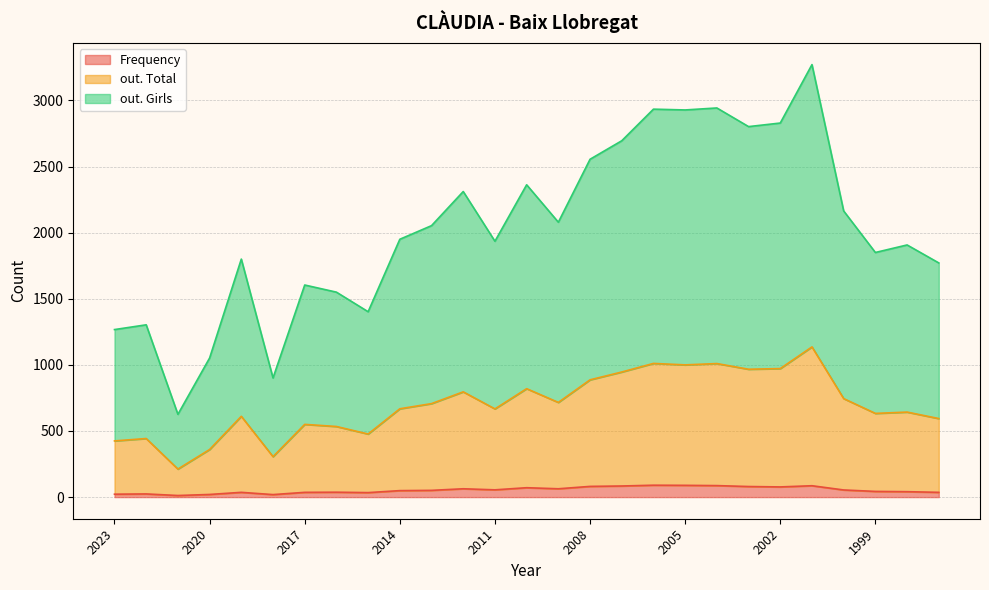

Where does the out. Total series first go above 668?

2013